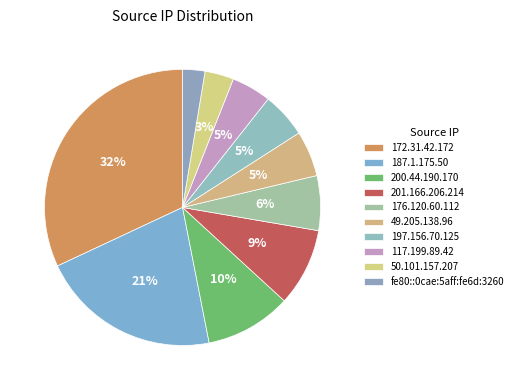

Count the number of slices in the pie.

10